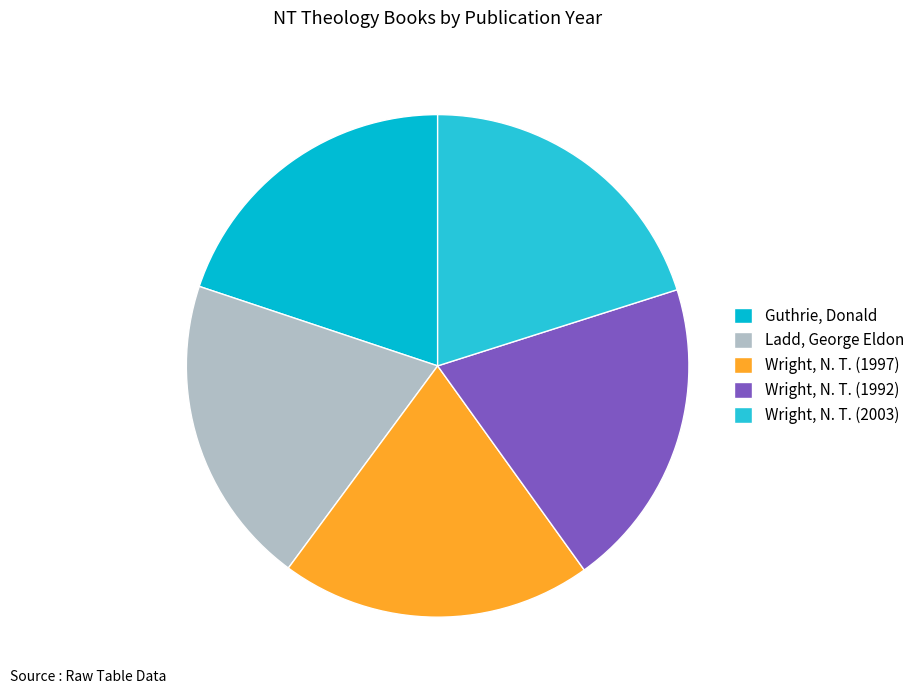

To the nearest percent, what is the average slice percentage?

20%